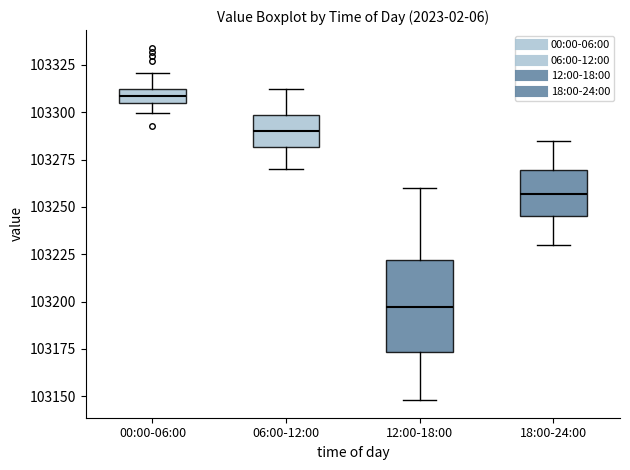

Which box has the lowest median line?

12:00-18:00